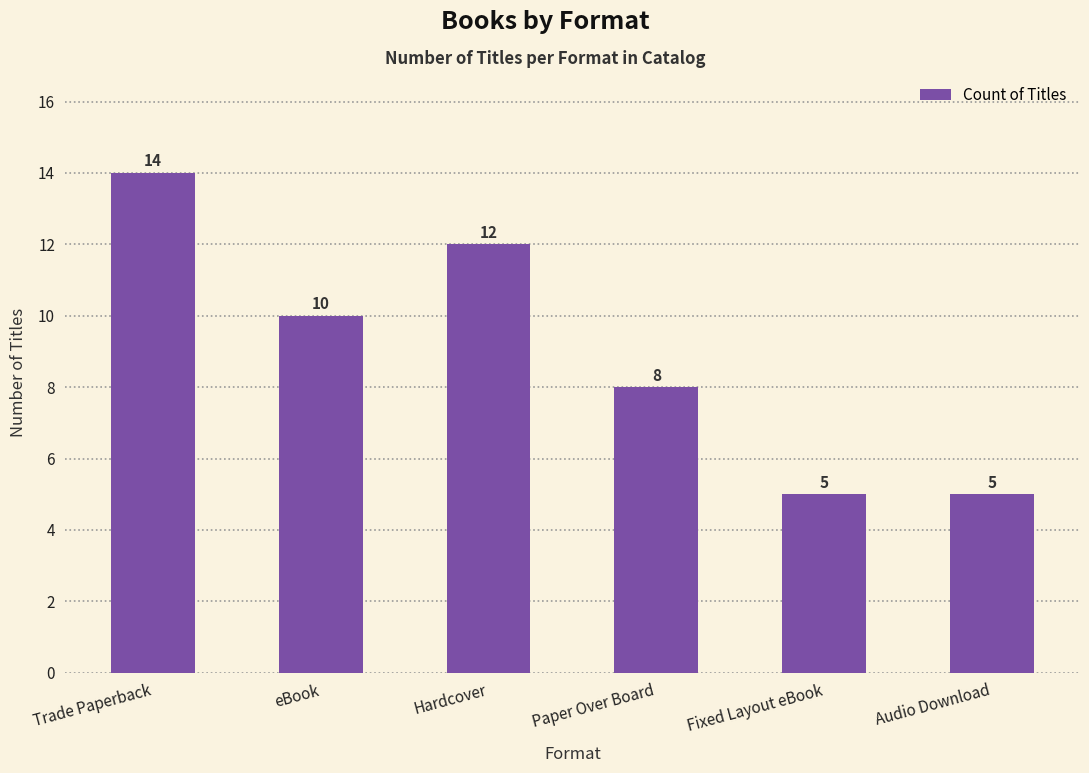

Which category has the highest value across all series?

Trade Paperback